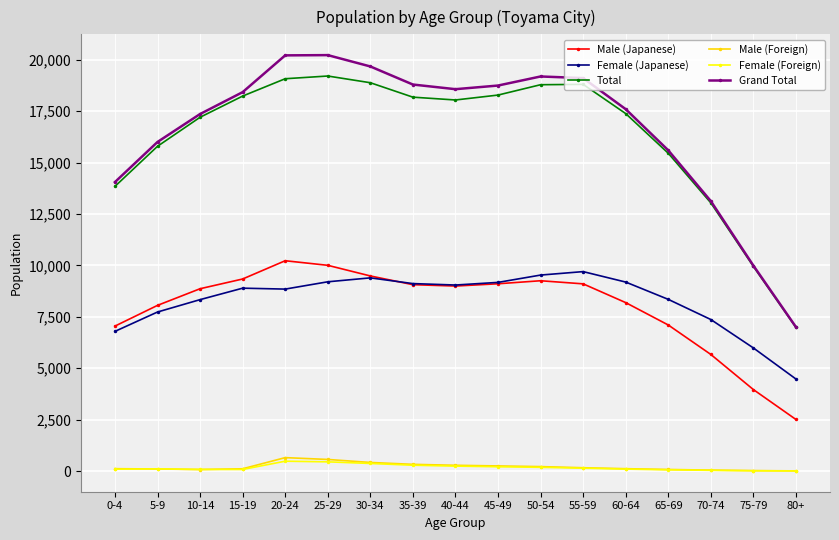

What is the value of the Grand Total point at the 13th from the left?

17595